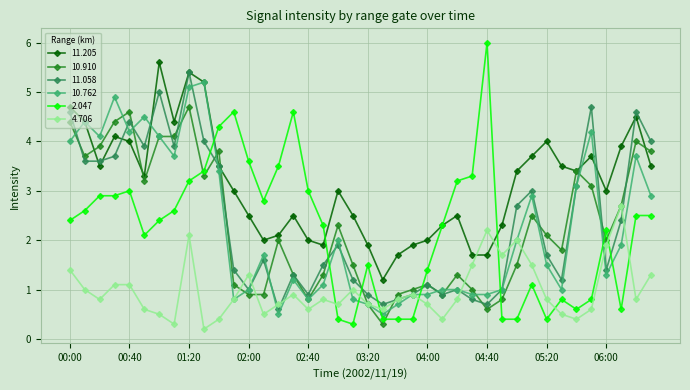

Which series has the largest total across all categories?

11.205